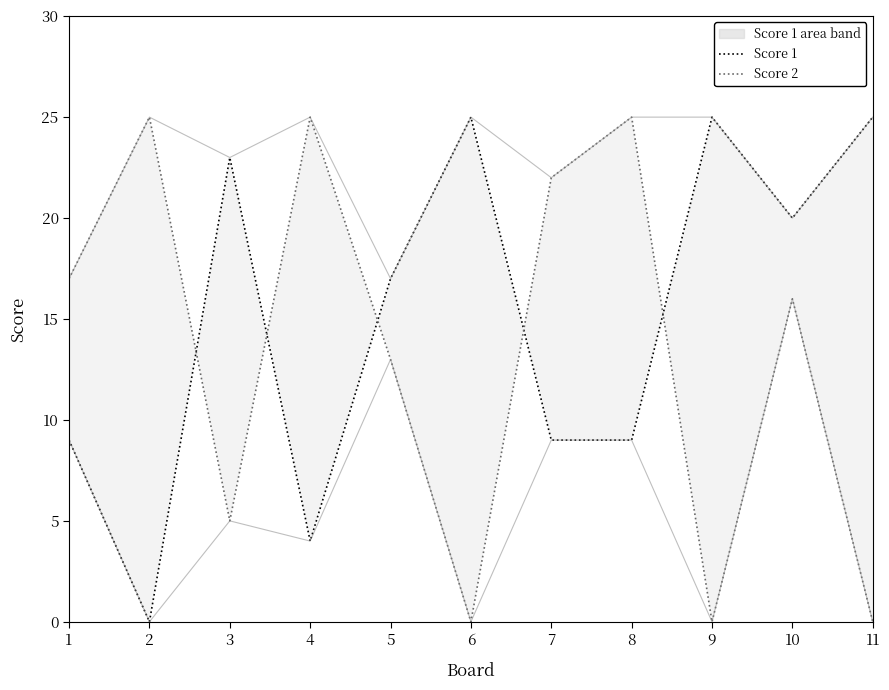

What value does the Score 2 series have at 2, to the nearest 5?

25